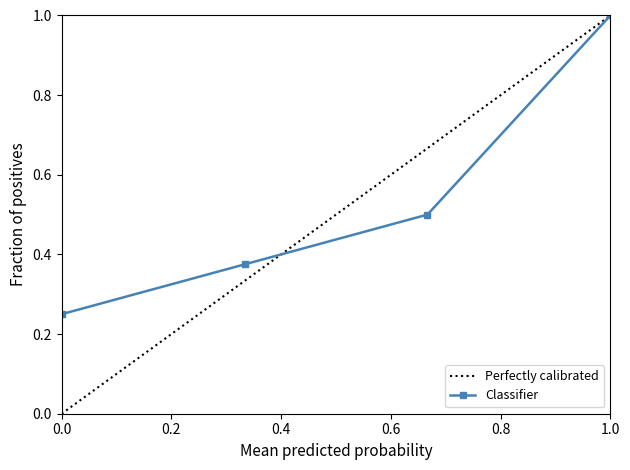

What is the average value?

0.5